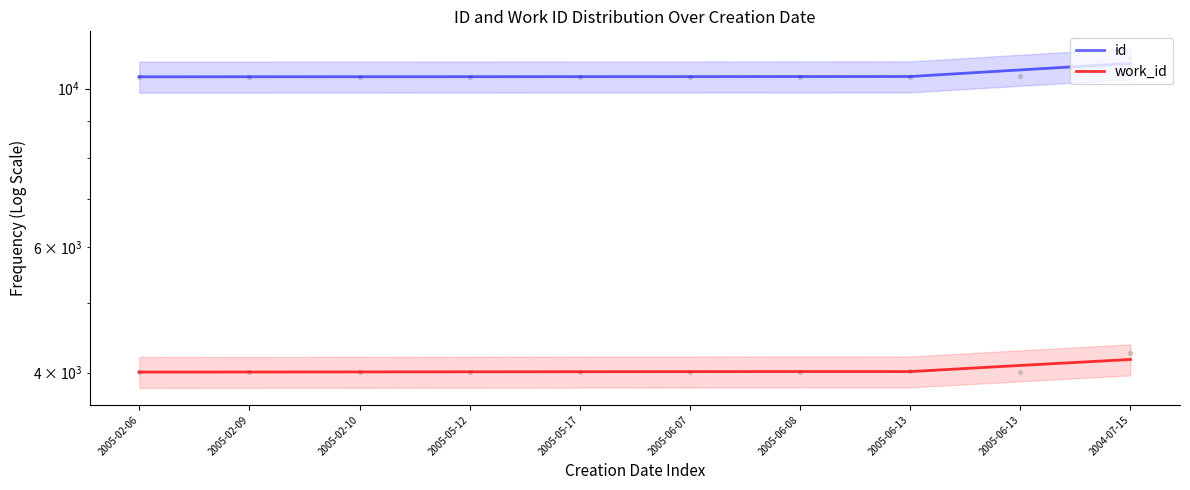

Which series has the widest spread of Y values?

id